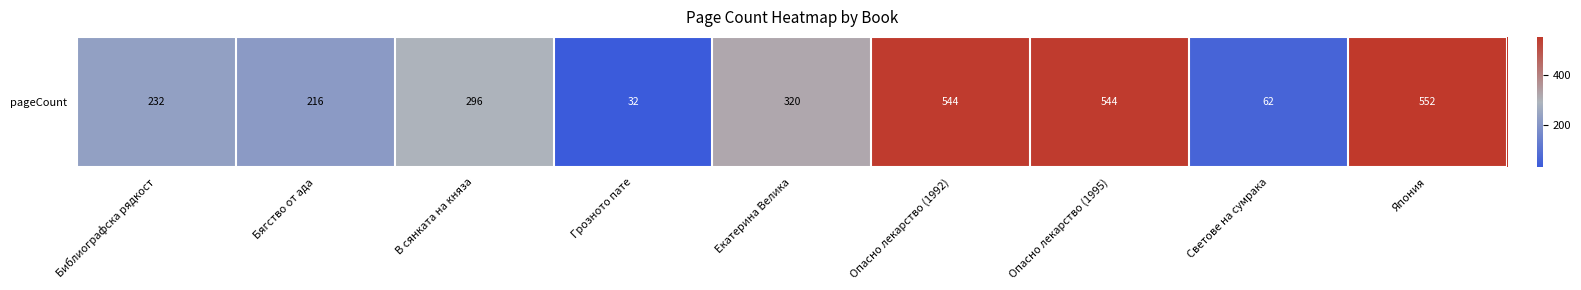

What is the ratio of the value at Опасно лекарство (1992) to the value at Бягство от ада?

2.5